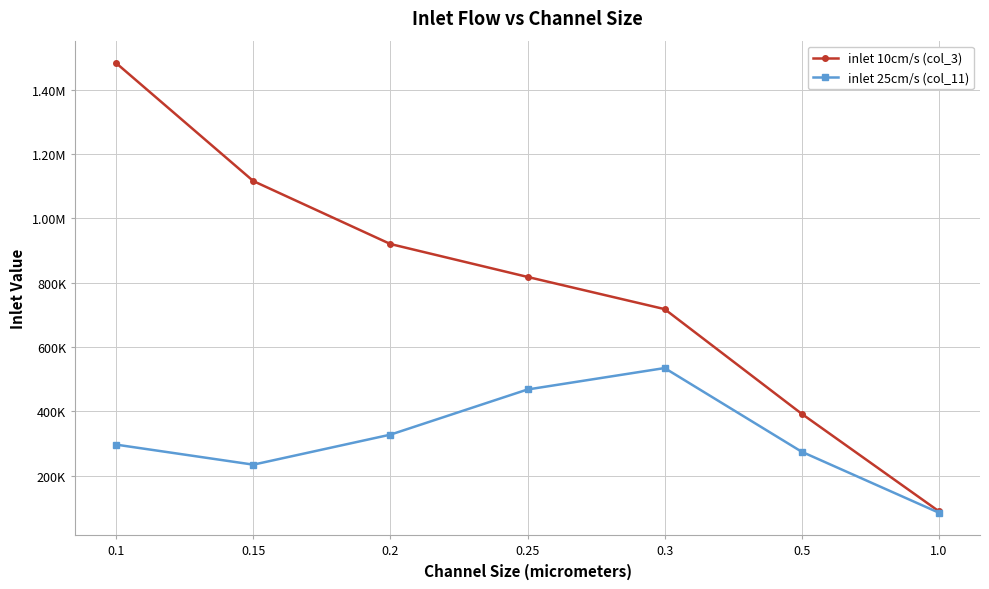

What are all the series names shown in the legend?

inlet 10cm/s (col_3), inlet 25cm/s (col_11)